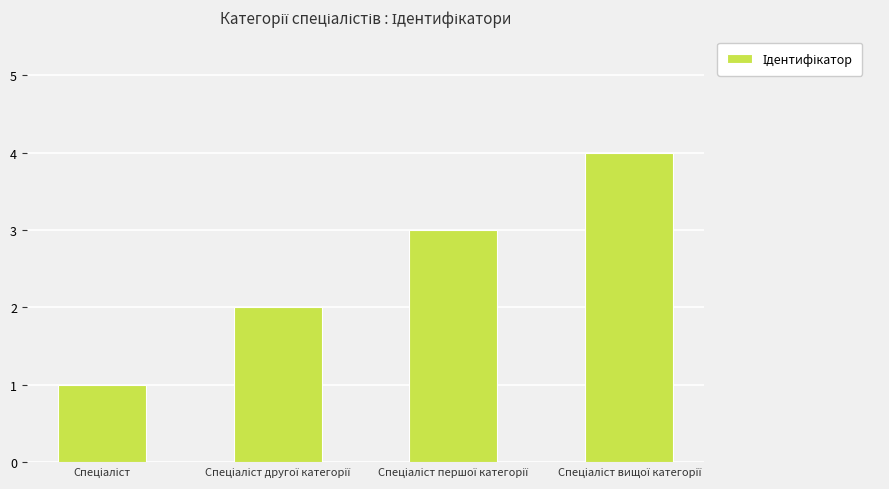

What is the difference between the maximum and minimum values?

3